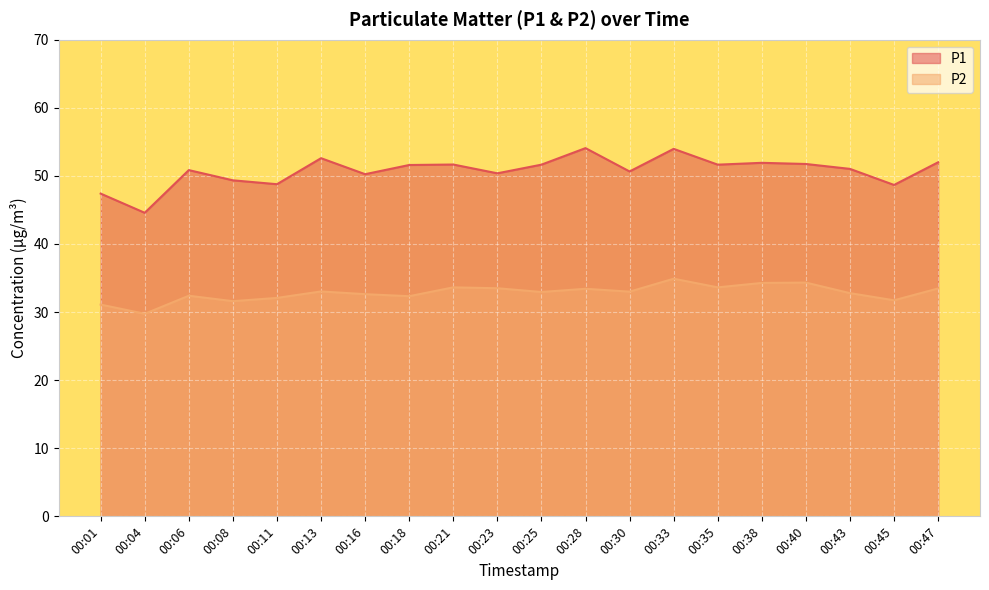

At which category does P2 reach its first local valley?

00:04